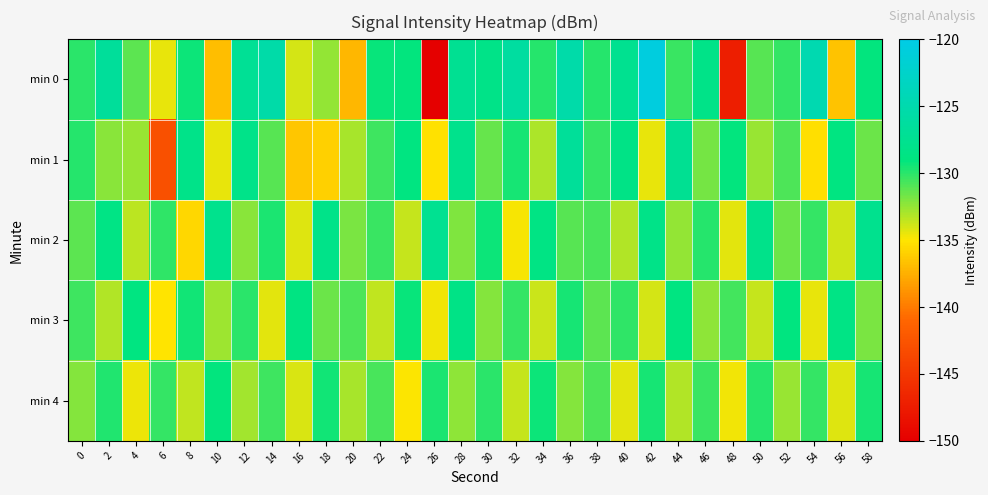

What is the total value across all series at 56?

-662.1